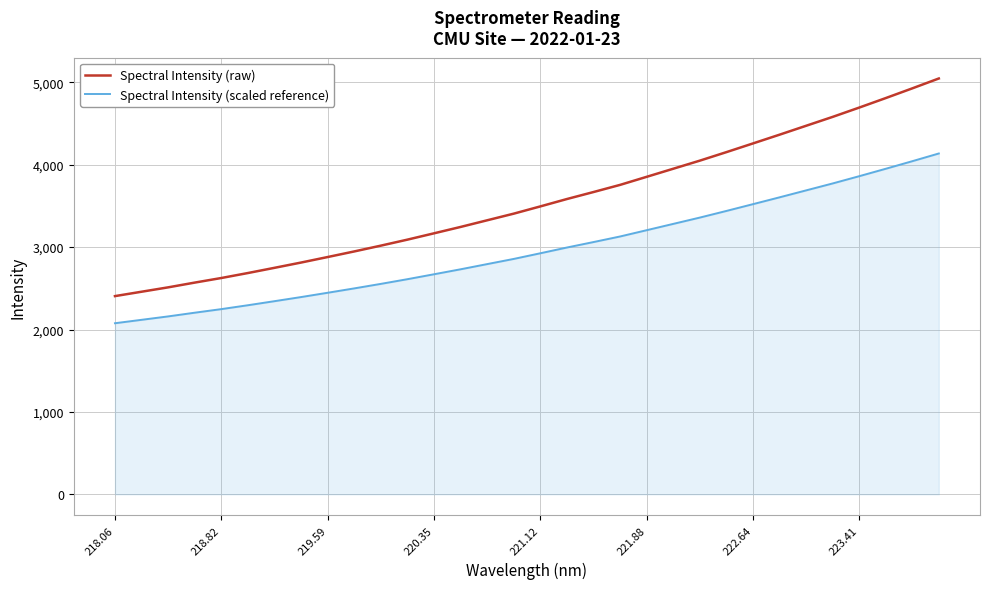

Rank the series by their average value, from lowest to highest.

Spectral Intensity (scaled reference), Spectral Intensity (raw)